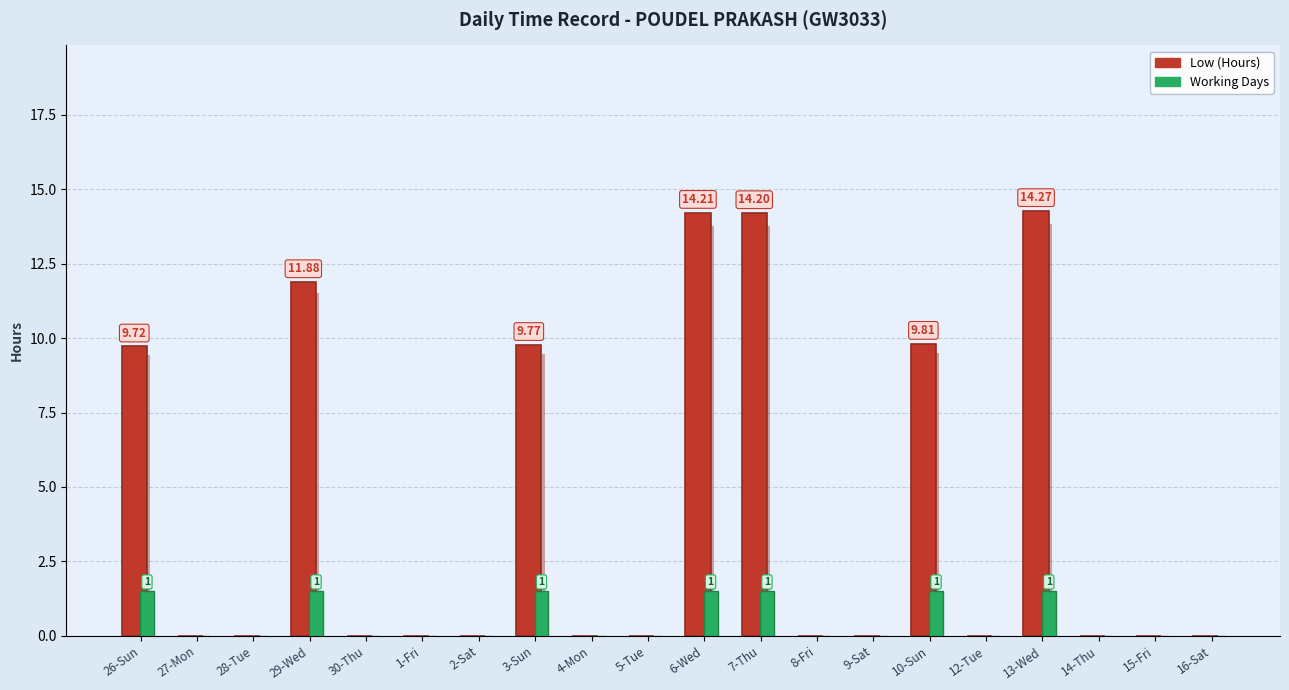

What is the highest value of the Working Days series?

1.5